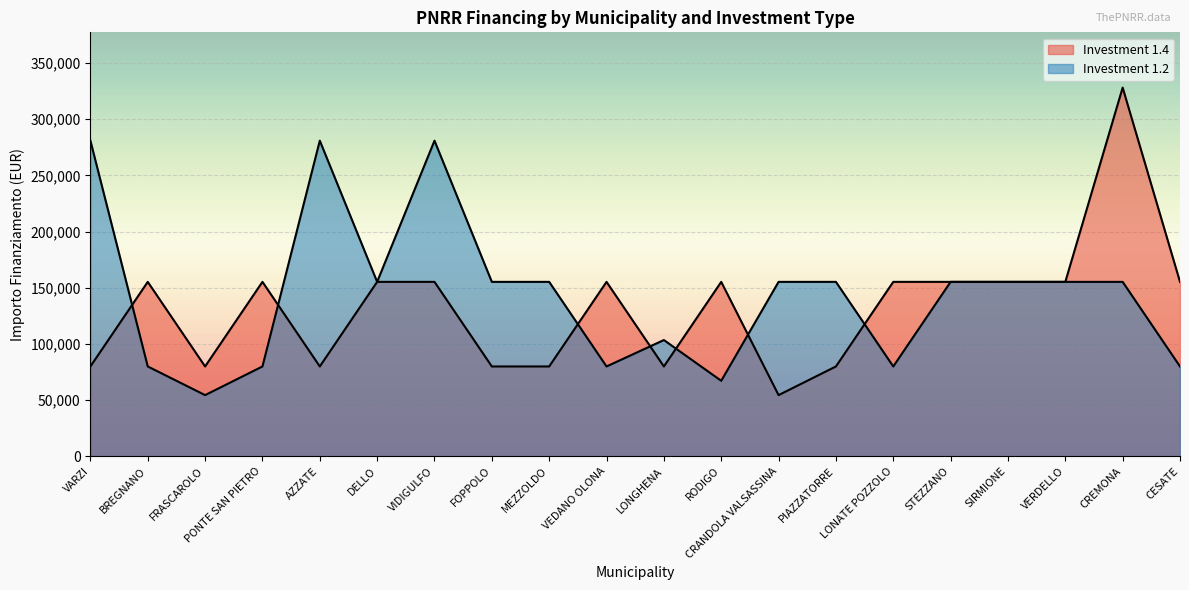

How many lines are shown in the chart?

2